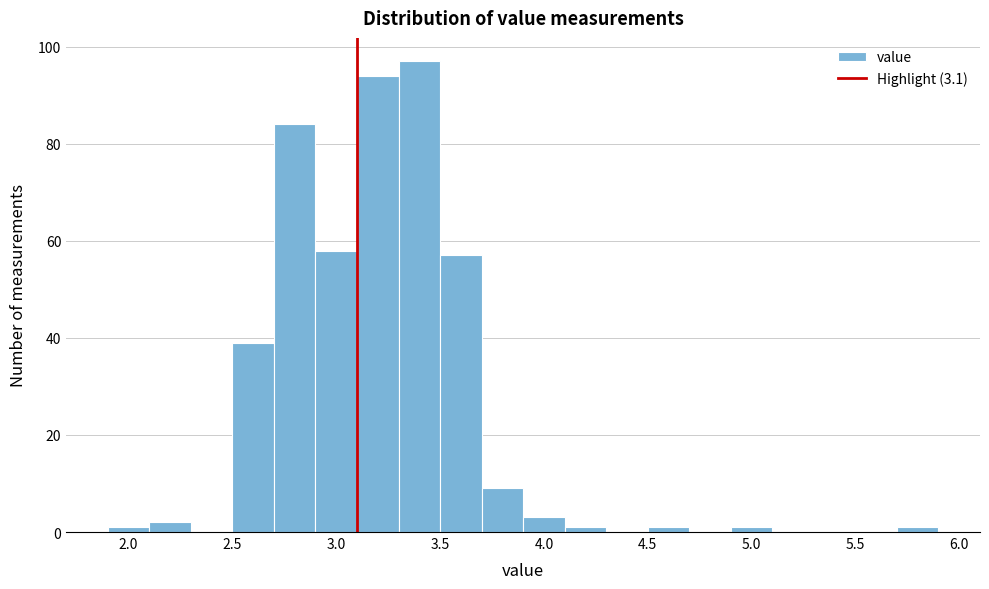

What is the height of the bar covering 3.1 to 3.3 on the x-axis? The values are not printed on the chart, so give them approximately, as read against the axis.

94